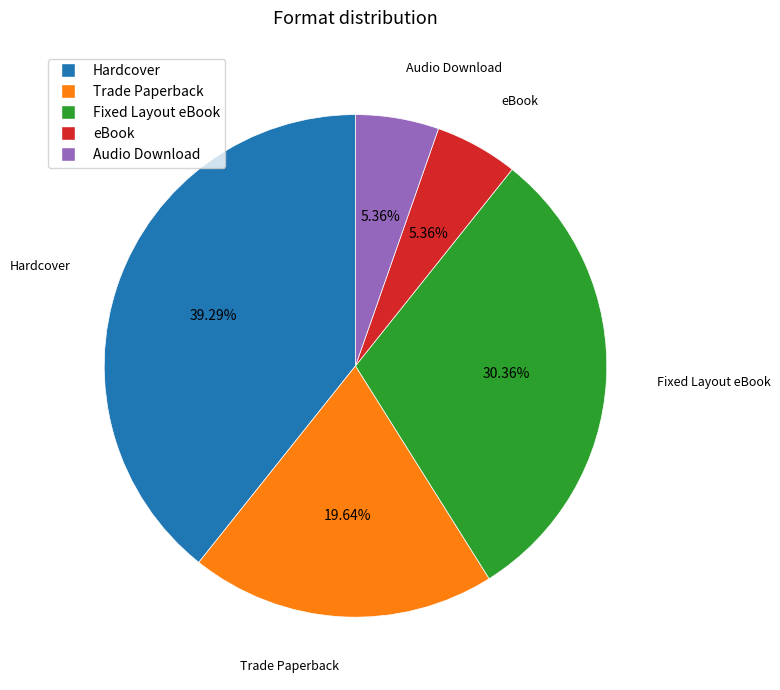

Is there a majority slice in this chart?

No